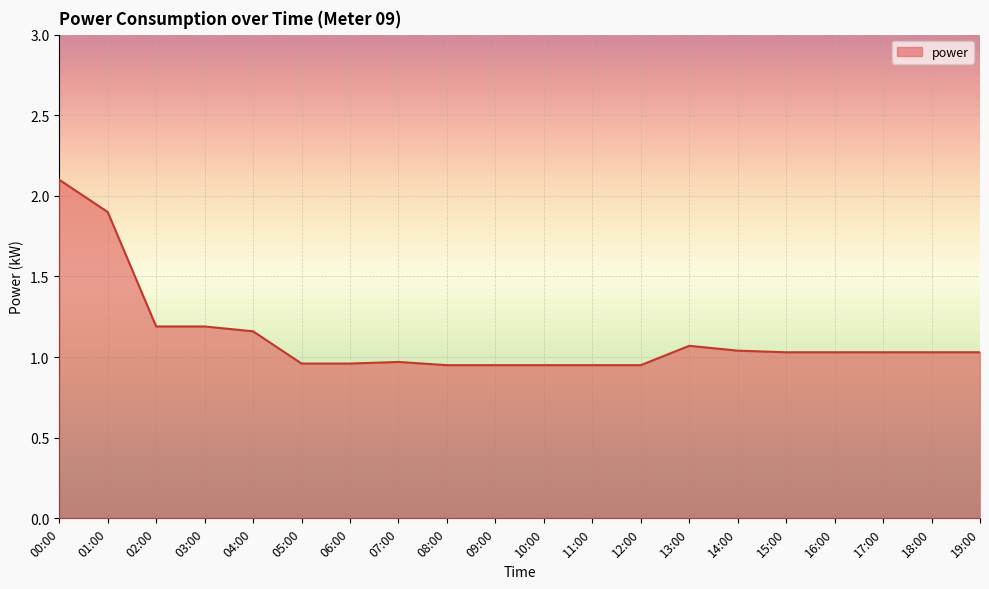

What is the sum of all values?

22.4